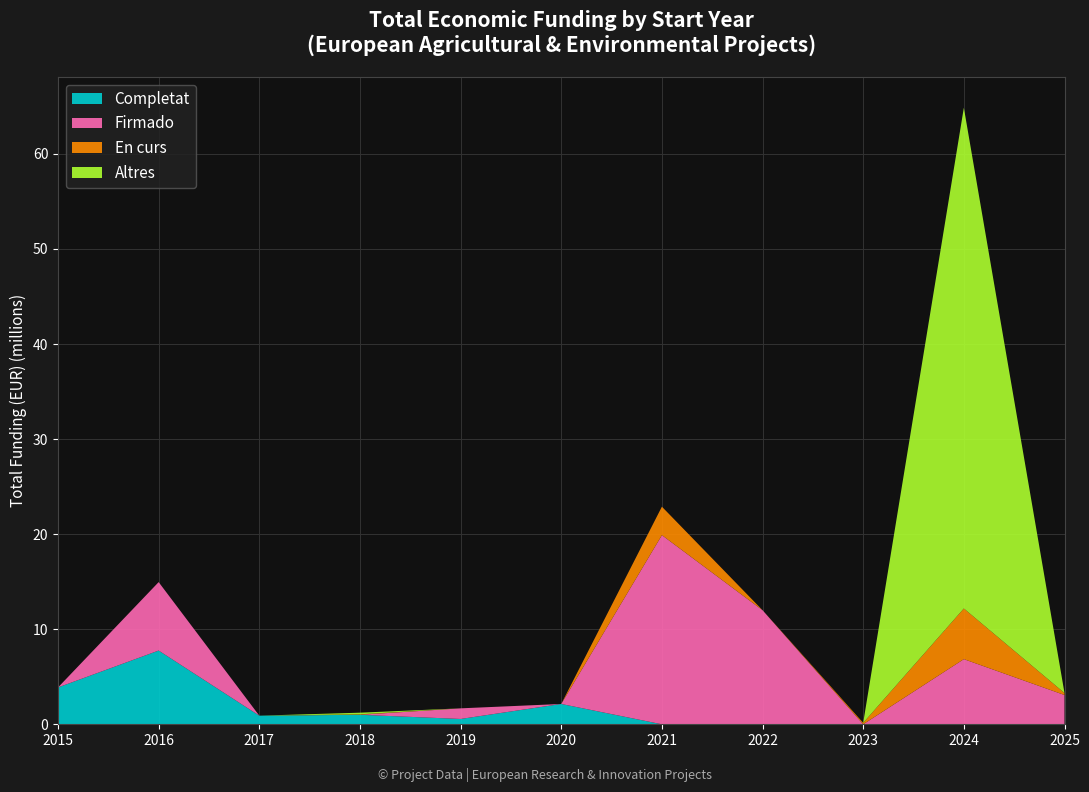

The Completat series shows -4.0 at 2024. True or false?

False